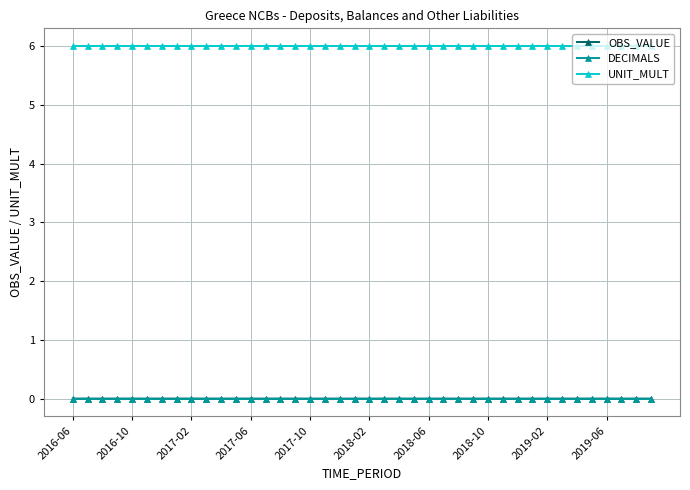

What is the greatest value displayed?

6.0